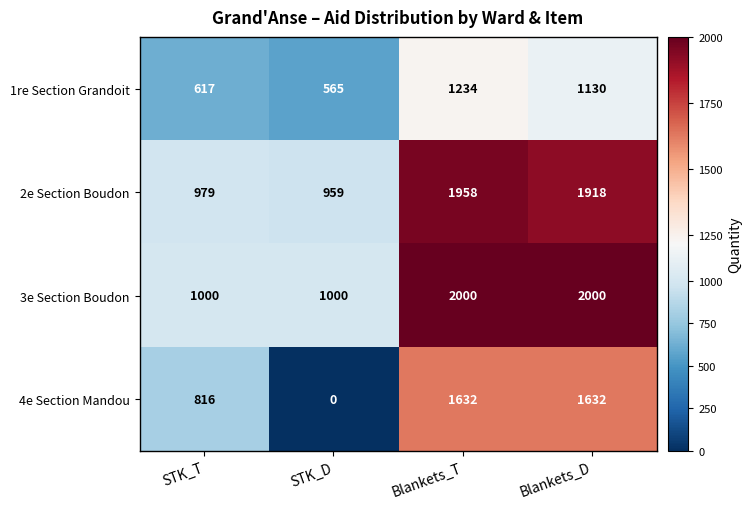

Reading right to left, extract all data points from this chart.

1re Section Grandoit: 1130	1234	565	617
2e Section Boudon: 1918	1958	959	979
3e Section Boudon: 2000	2000	1000	1000
4e Section Mandou: 1632	1632	0	816